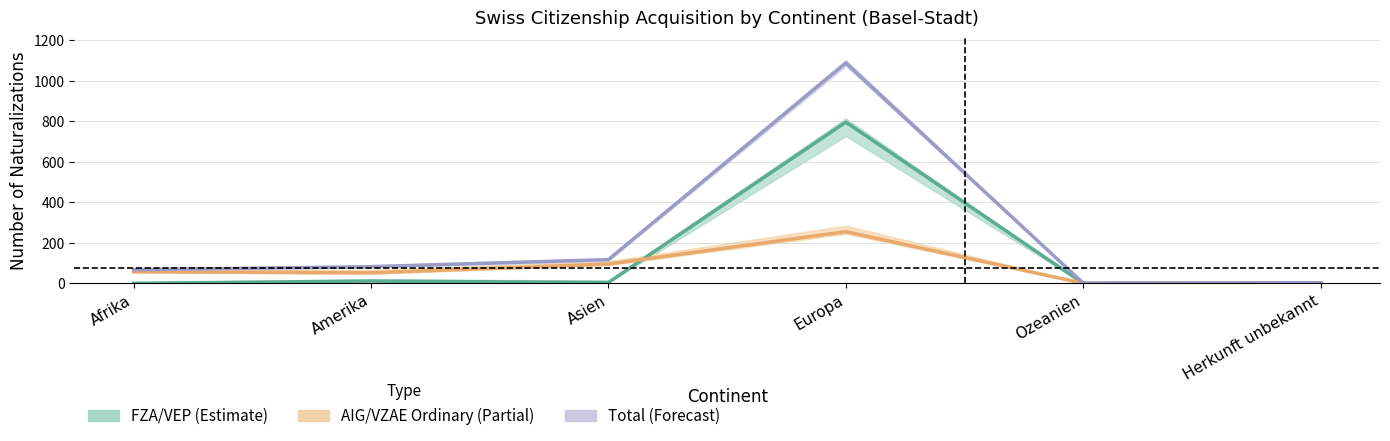

Rank the series by their average value, from highest to lowest.

Total Erwerb, Total FZA/VEP, Total AIG/VZAE